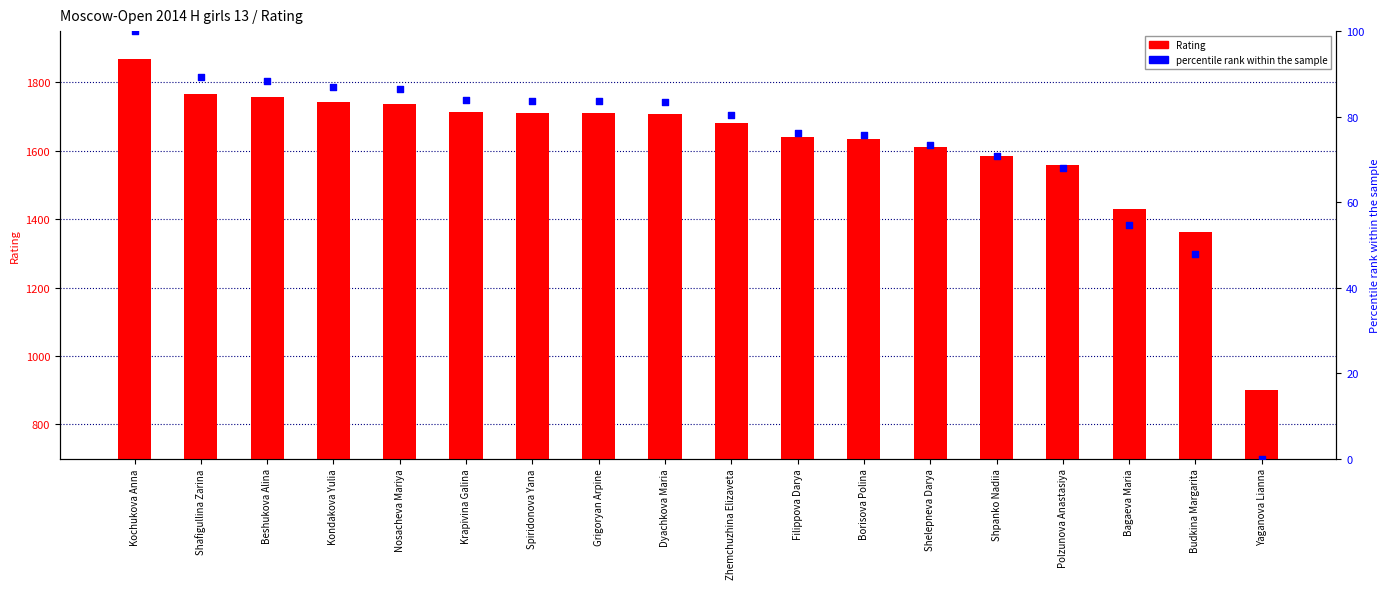

What is the total value across all series at Beshukova Alina?

1145.4